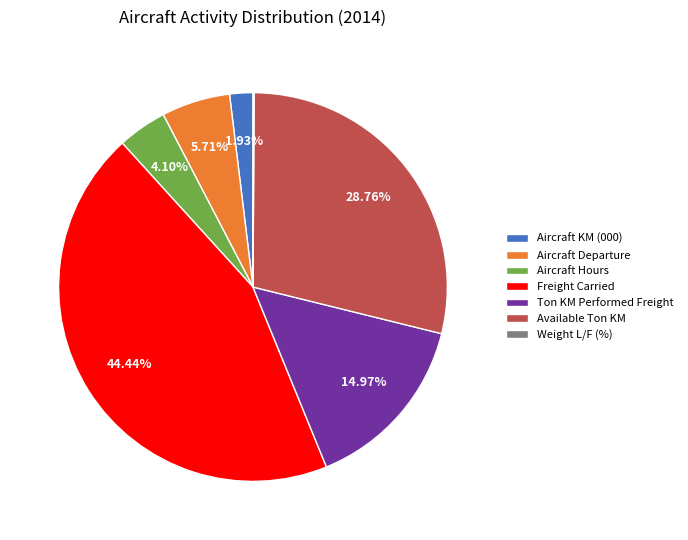

Which slice is the largest?

Freight Carried